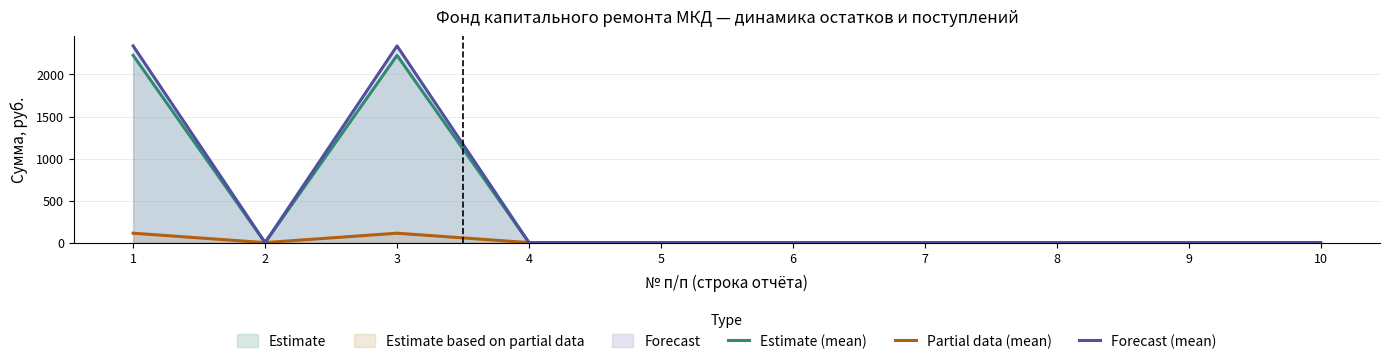

At which category is the sum across all series the highest?

1